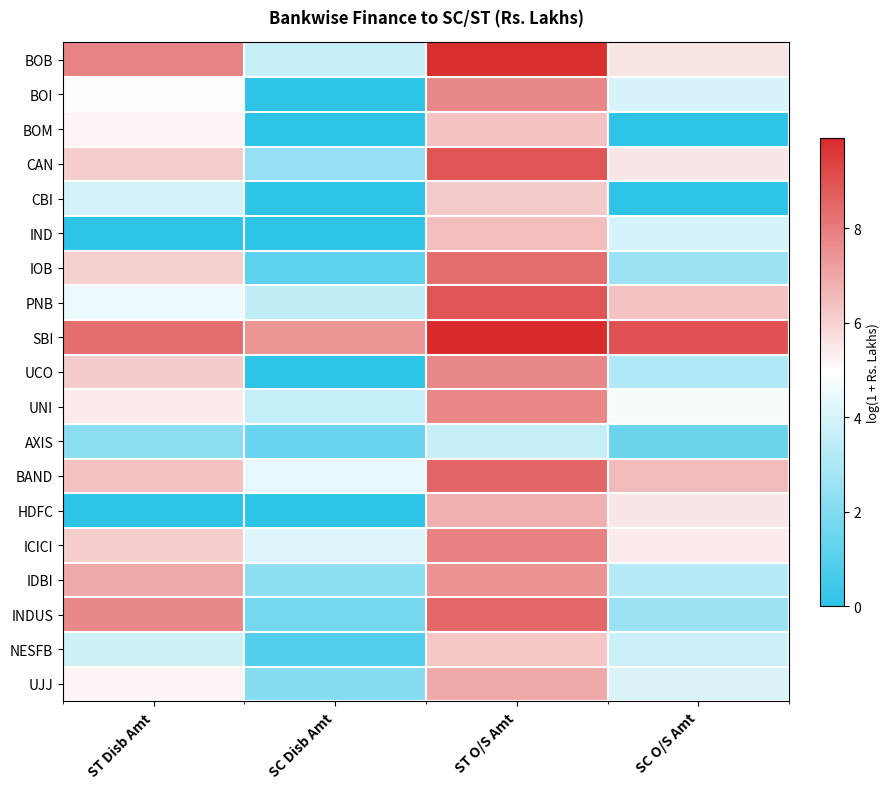

At which category is the sum across all series the highest?

ST O/S Amt